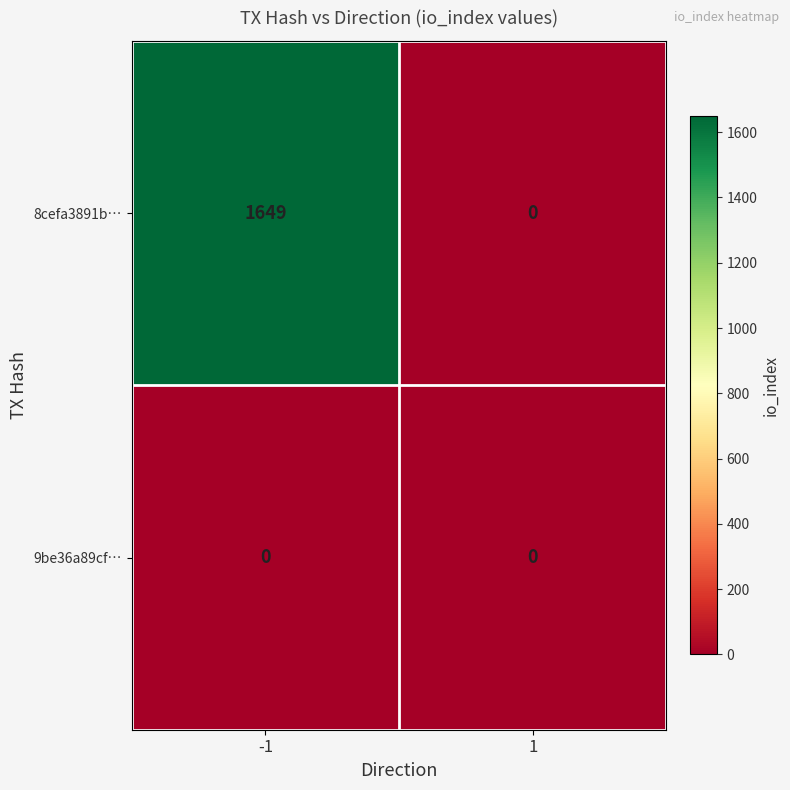

Reading right to left, extract all data points from this chart.

8cefa3891b…: 0	1649
9be36a89cf…: 0	0